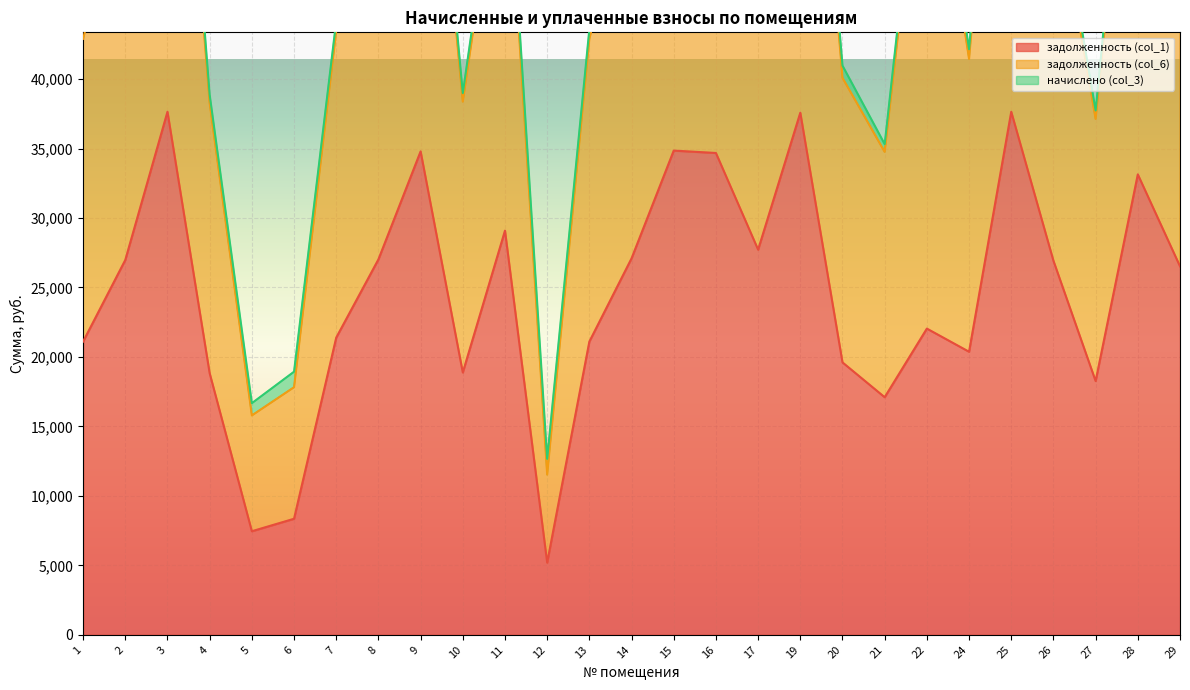

How many interior local valleys does the задолженность (col_1) series have?

7